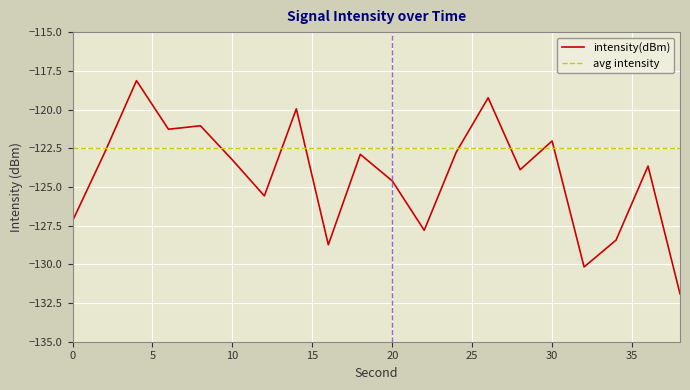

Is this an area chart (filled region under the line)?

No